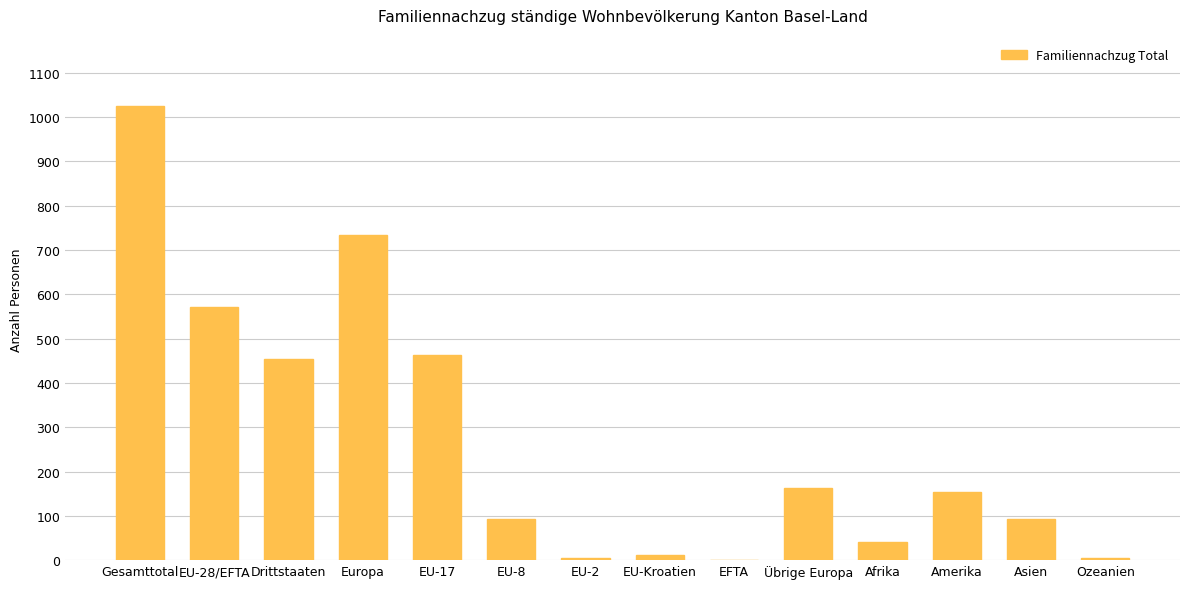

What is the ratio of the value at Amerika to the value at Ozeanien?

30.6